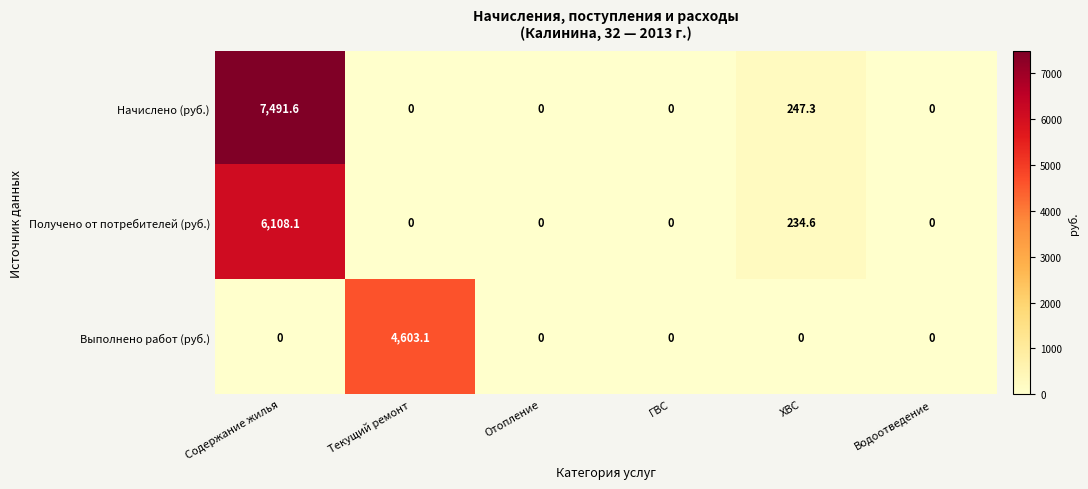

The value of Получено от потребителей (руб.) at Содержание жилья is 4111.5. True or false?

False